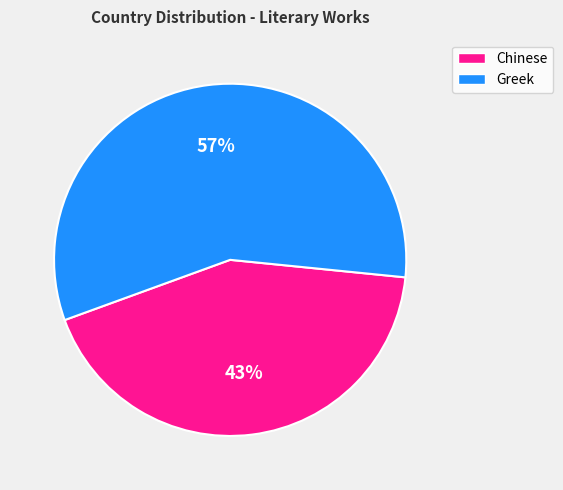

Between Chinese and Greek, which is larger?

Greek